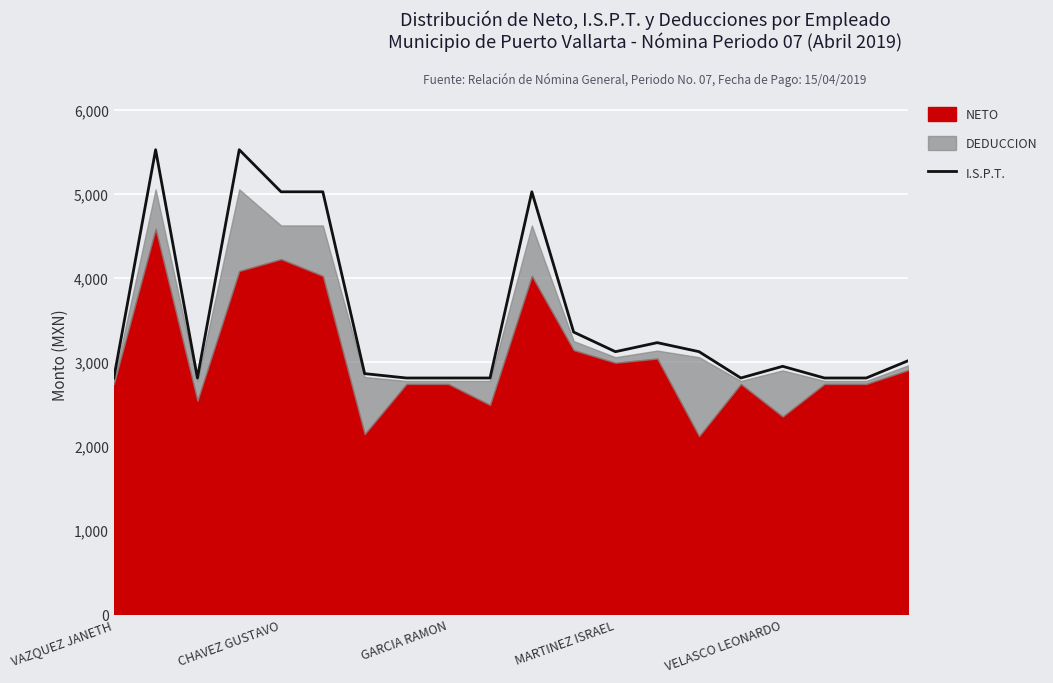

What is the highest value of the I.S.P.T. series?

5525.5